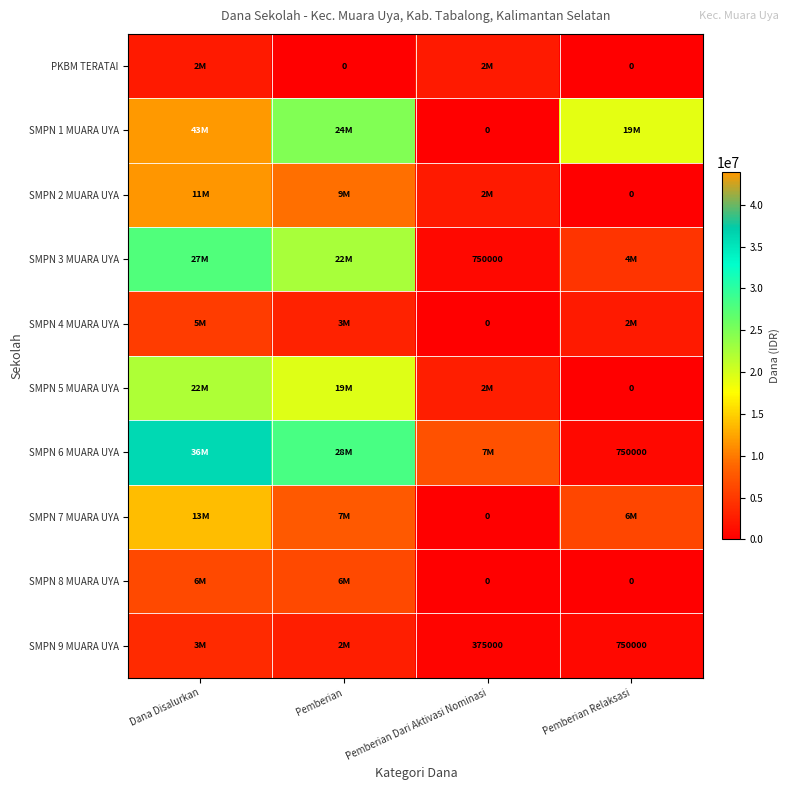

At Pemberian Dari Aktivasi Nominasi, list the series in order from largest to smallest.

SMPN 6 MUARA UYA, SMPN 5 MUARA UYA, PKBM TERATAI, SMPN 2 MUARA UYA, SMPN 3 MUARA UYA, SMPN 9 MUARA UYA, SMPN 1 MUARA UYA, SMPN 4 MUARA UYA, SMPN 7 MUARA UYA, SMPN 8 MUARA UYA